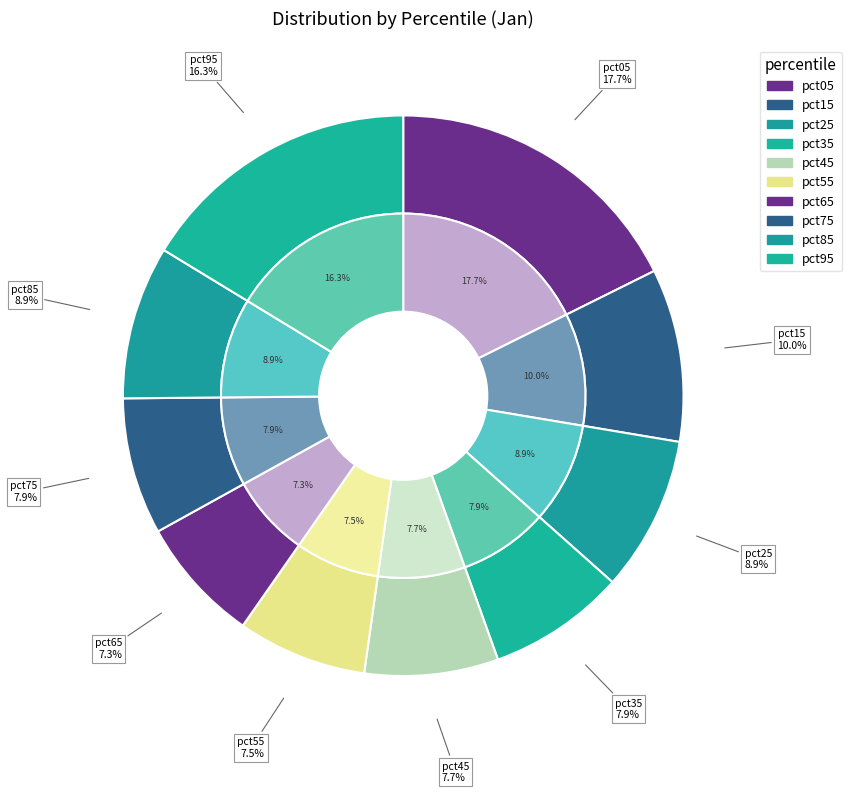

What percentage is the pct25 slice, to the nearest percent?

9%